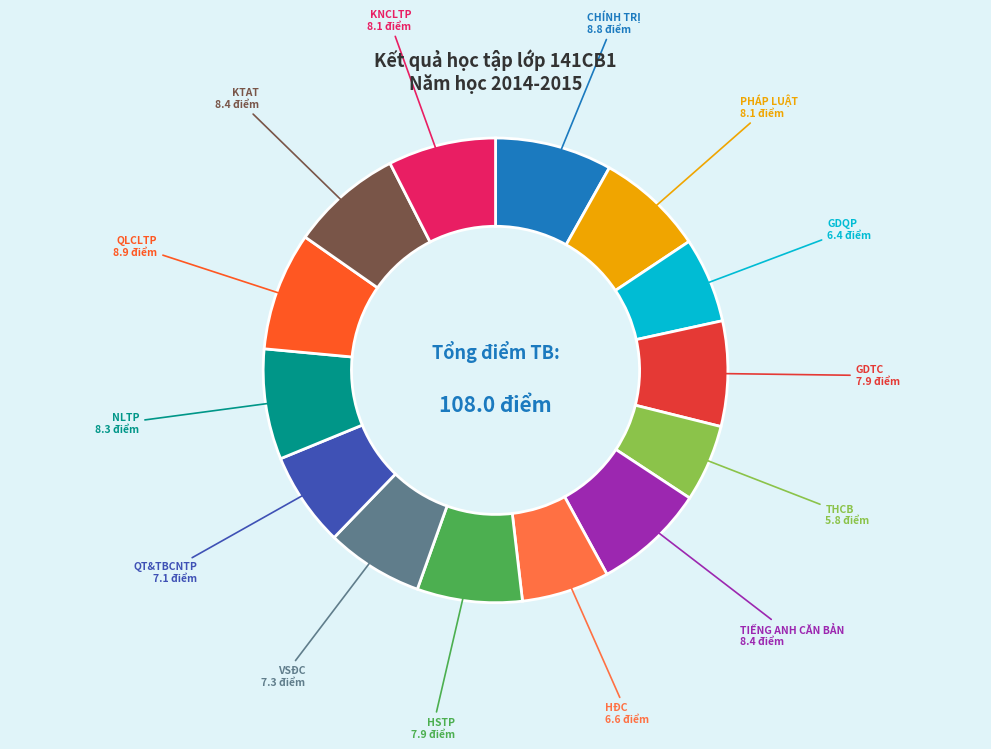

How many segments does this pie chart have?

14